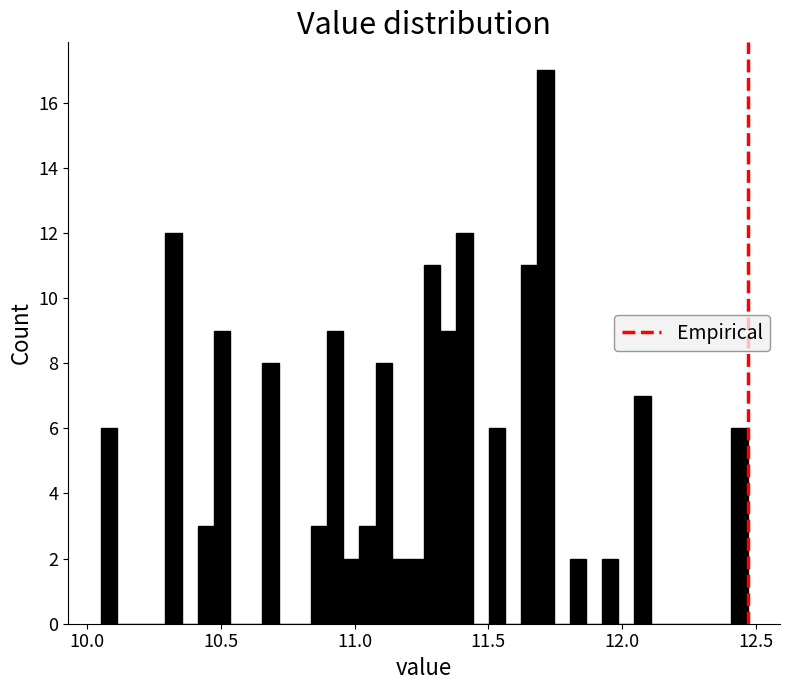

Read against the x-axis, roughly where is the centre of the tallest bar?

11.70